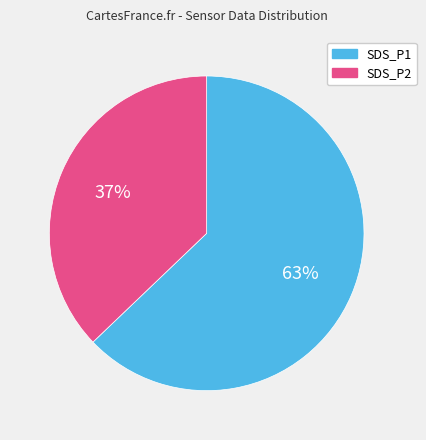

To the nearest percent, what is the average slice percentage?

50%